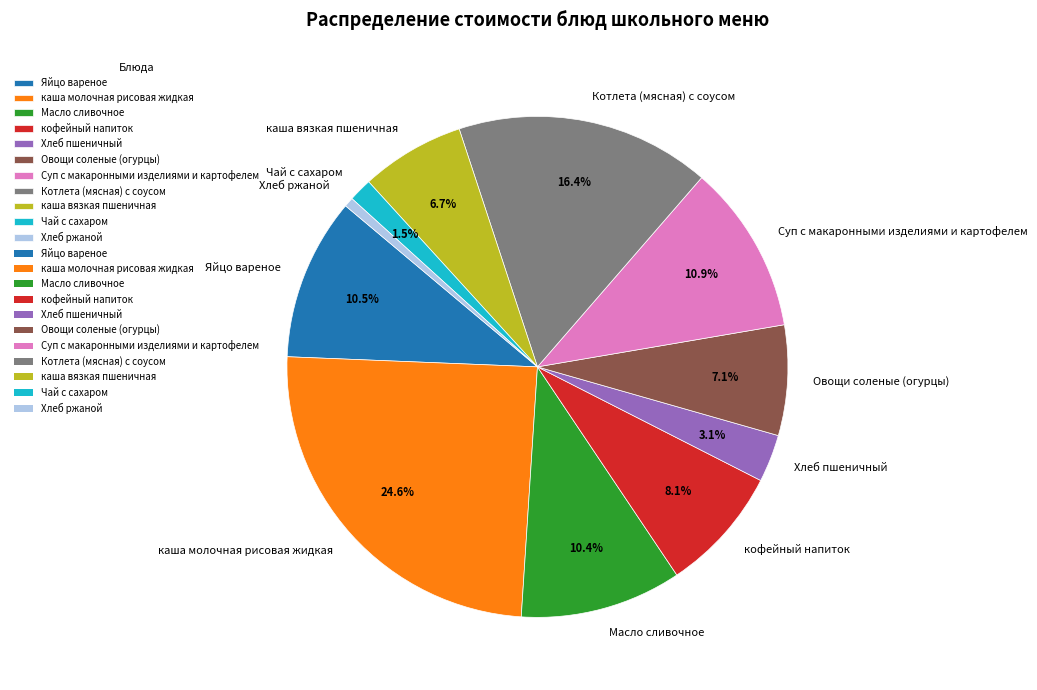

To the nearest percent, what is the difference between the largest and smallest slice percentages?

24%